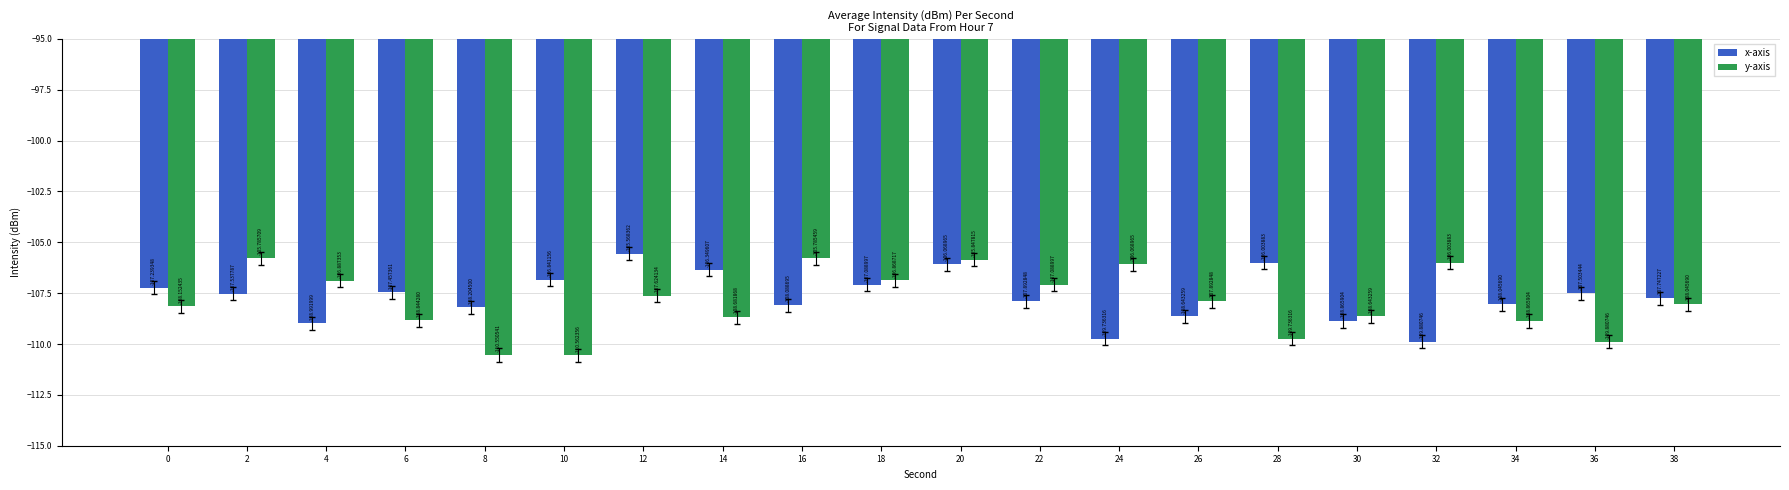

Which category has the highest value in the y-axis series?

16